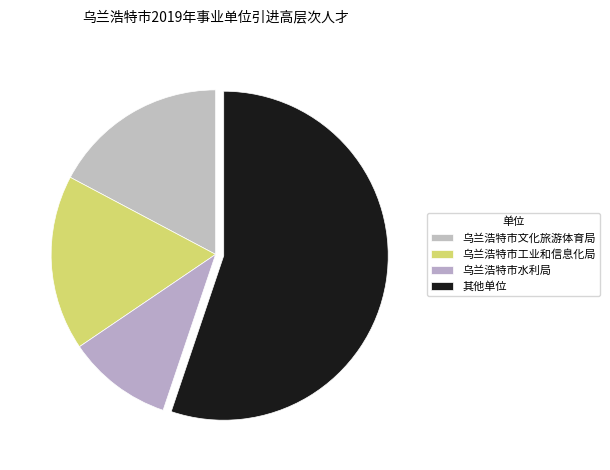

Which category has the smallest portion of the pie?

乌兰浩特市水利局